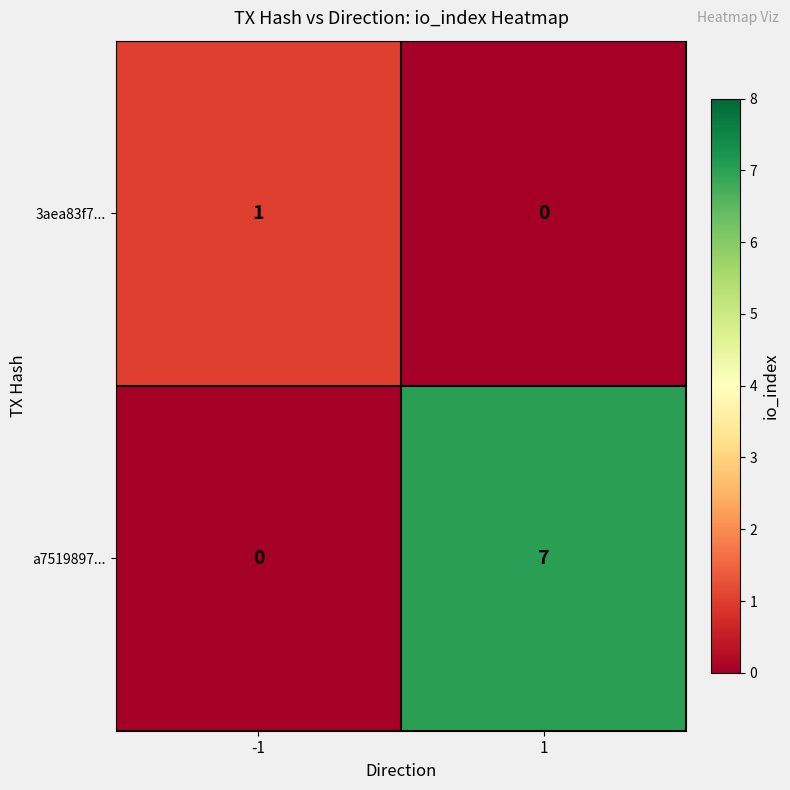

Is it true that a7519897... equals 0 at -1?

True